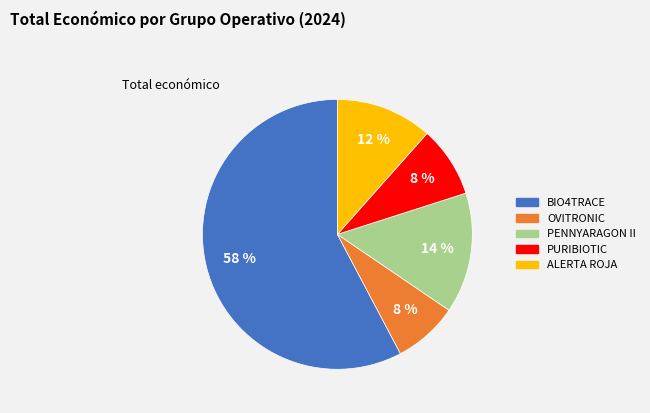

The PURIBIOTIC slice represents 8% of the pie. True or false?

True